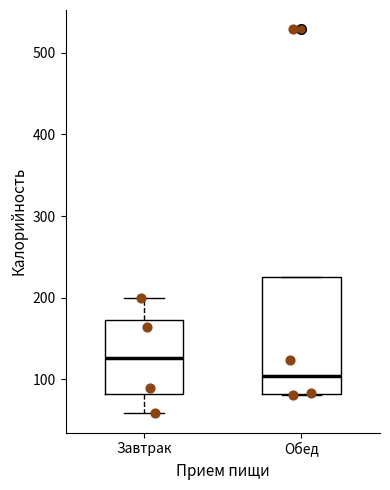

Reading left to right, read every box against the y-axis: the position of its median line, the range the box covers, and the ends of its whiskers. The values are not printed on the chart, so give them approximately, as read against the axis.

Завтрак: median 130, box 80 to 170, whiskers 60 to 200
Обед: median 100, box 80 to 230, whiskers 80 to 230